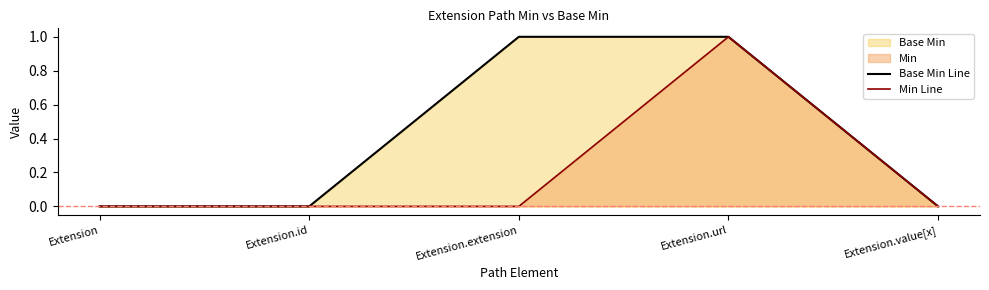

Which series has the largest range (max minus min)?

Base Min Line